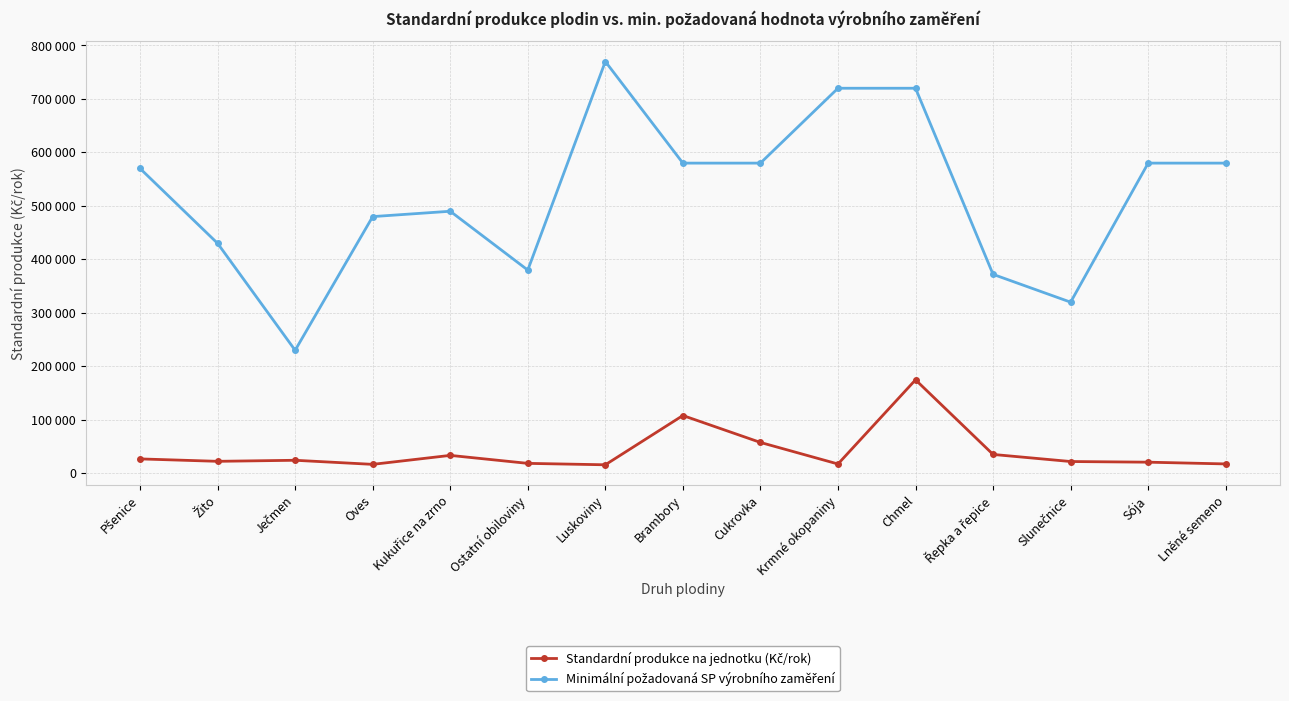

What is the highest value of the Minimální požadovaná SP výrobního zaměření series?

770000.0